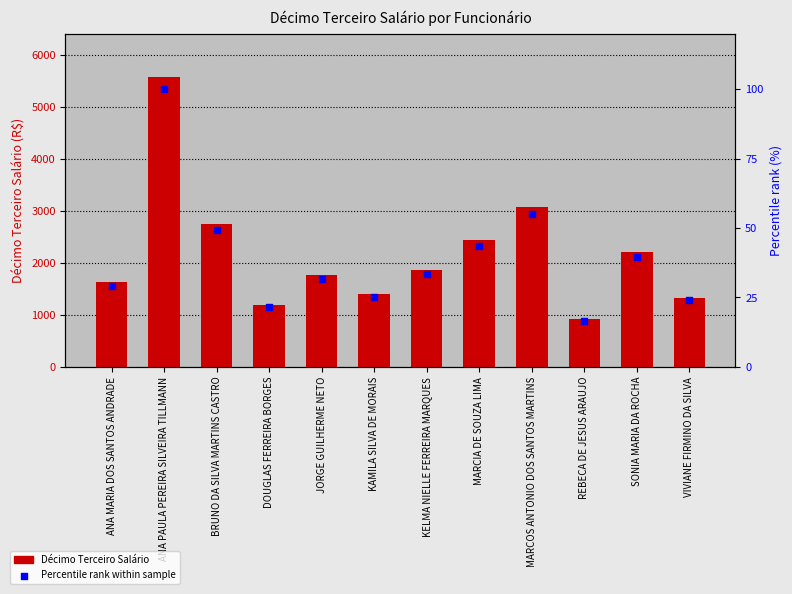

Which series contains the lowest Y value?

Percentile rank within sample